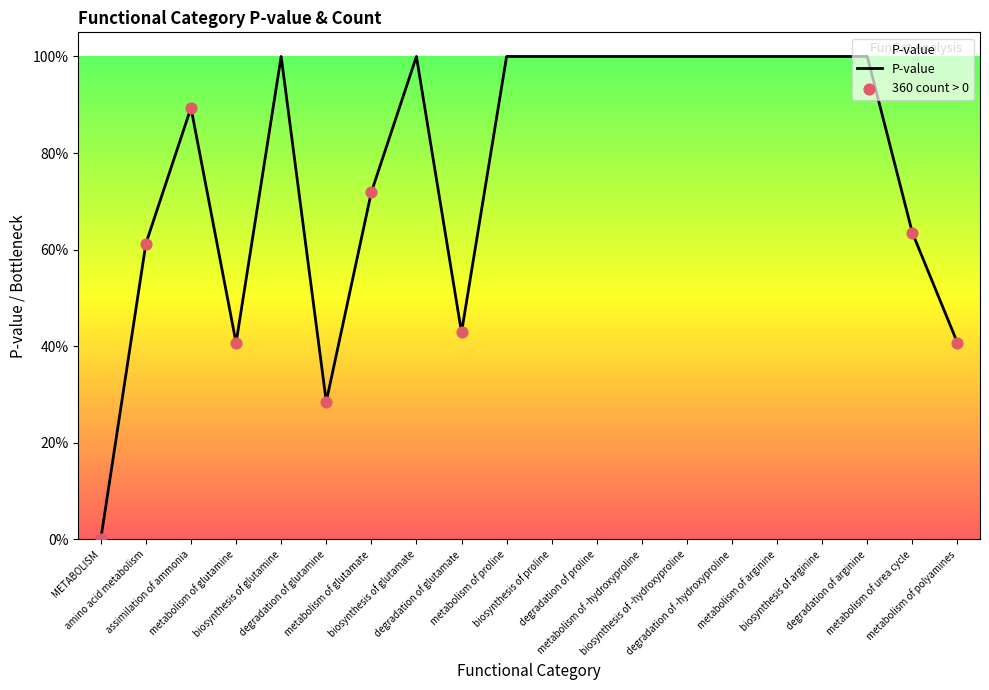

Which has a higher value, metabolism of polyamines or metabolism of -hydroxyproline?

metabolism of -hydroxyproline